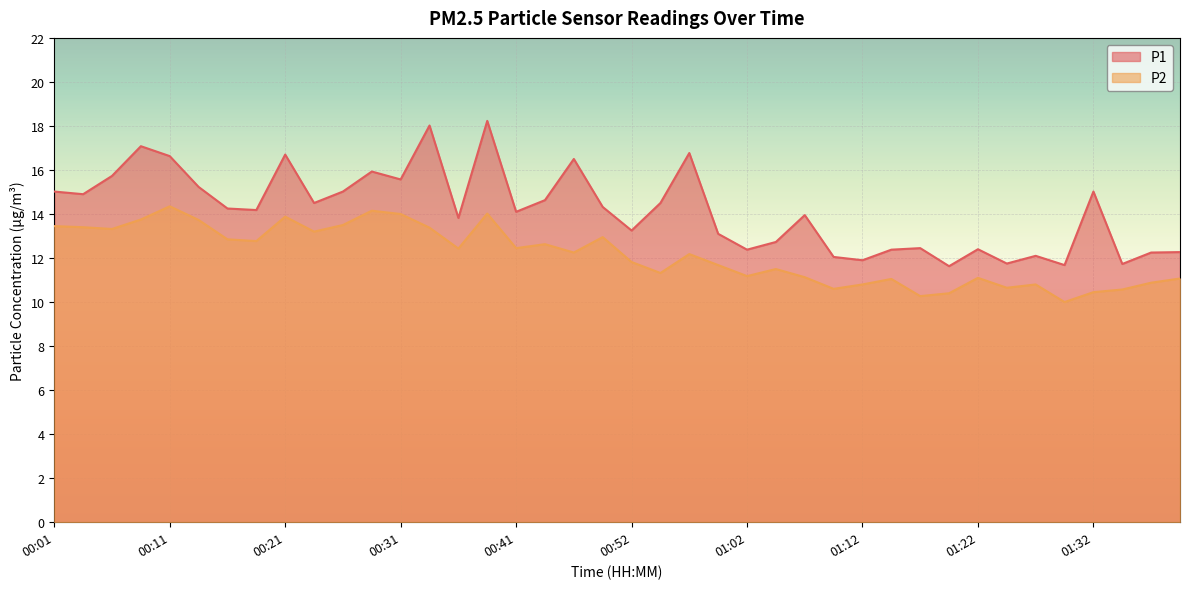

At 00:26, list the series in order from smallest to largest.

P2, P1